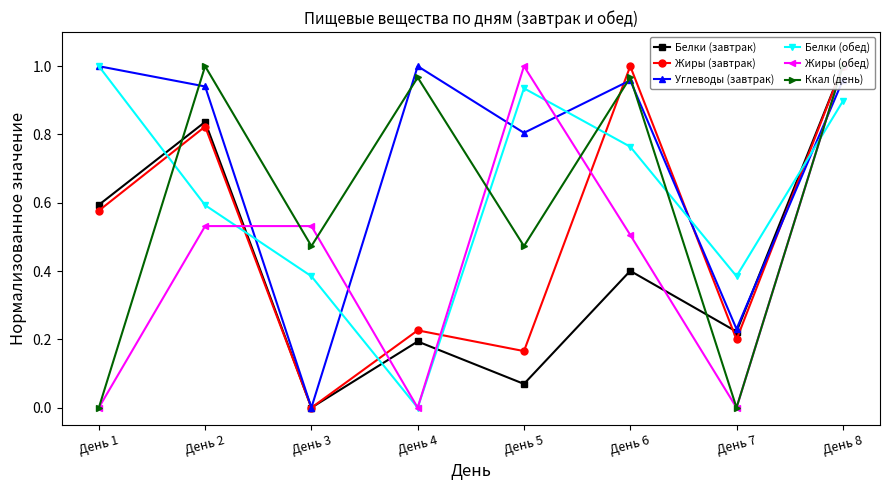

Rank the categories by Белки (завтрак) value from highest to lowest.

День 8, День 2, День 1, День 6, День 7, День 4, День 5, День 3